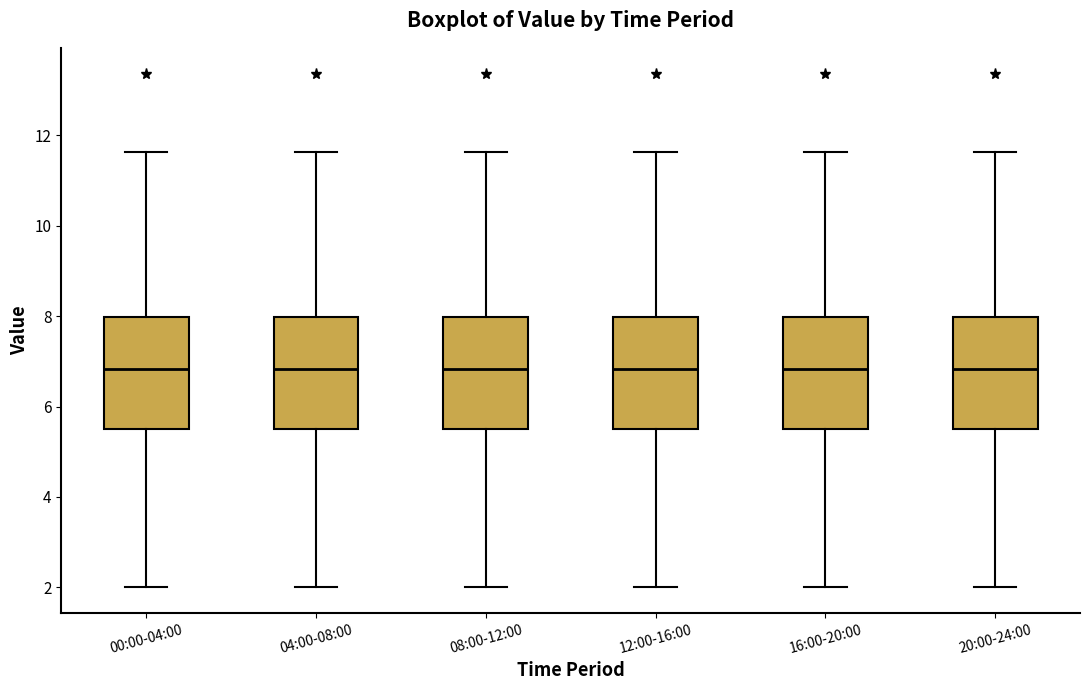

Reading left to right, transcribe this box plot: for each box, give where its median line is, the range the box spans, and where its two whiskers end, as read against the y-axis. The values are not printed on the chart, so give them approximately, as read against the axis.

00:00-04:00: median 6.8, box 5.4 to 8.0, whiskers 2.0 to 11.6
04:00-08:00: median 6.8, box 5.4 to 8.0, whiskers 2.0 to 11.6
08:00-12:00: median 6.8, box 5.4 to 8.0, whiskers 2.0 to 11.6
12:00-16:00: median 6.8, box 5.4 to 8.0, whiskers 2.0 to 11.6
16:00-20:00: median 6.8, box 5.4 to 8.0, whiskers 2.0 to 11.6
20:00-24:00: median 6.8, box 5.4 to 8.0, whiskers 2.0 to 11.6